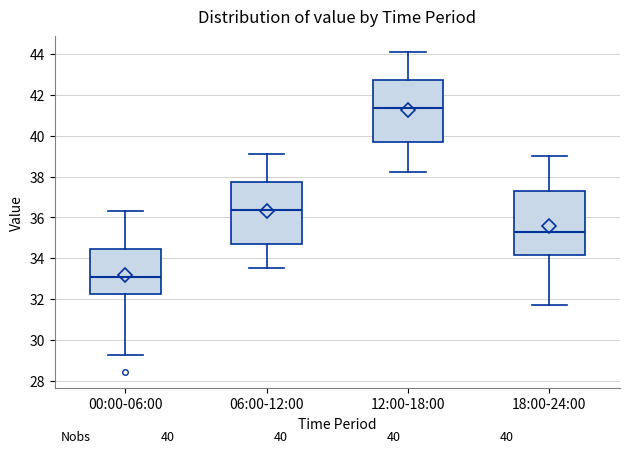

Which box's median line is the lowest?

00:00-06:00